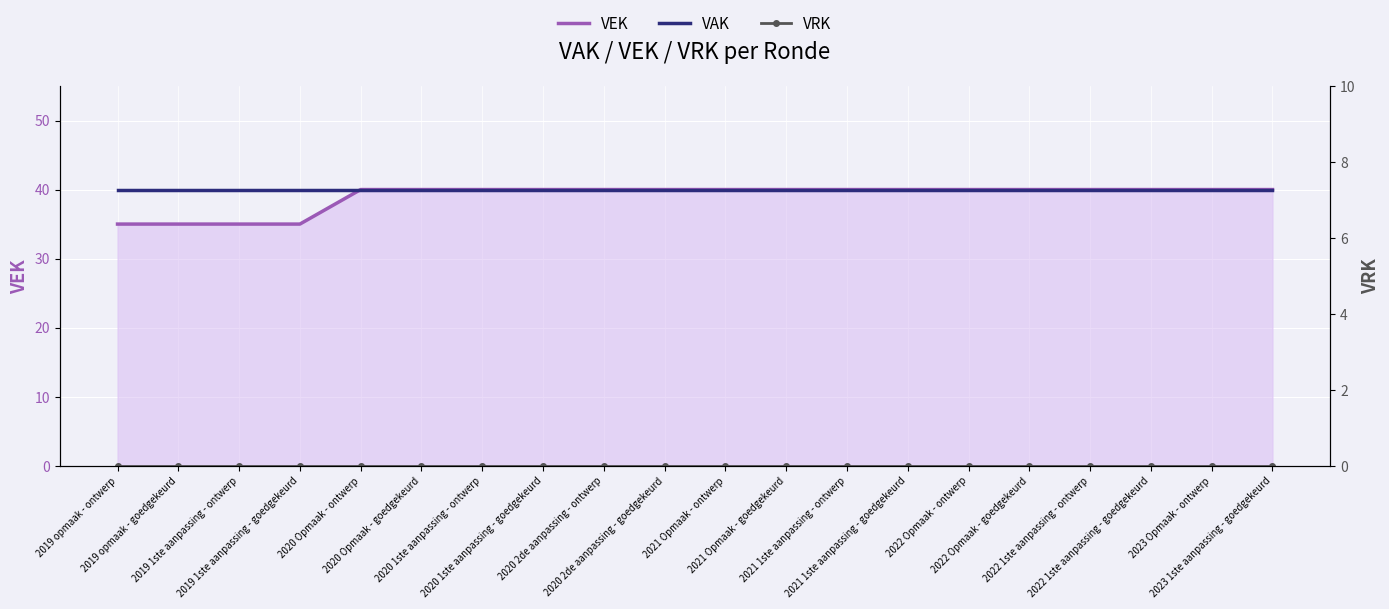

Rank the series at 2023 1ste aanpassing - goedgekeurd from highest to lowest value.

VEK, VAK, VRK